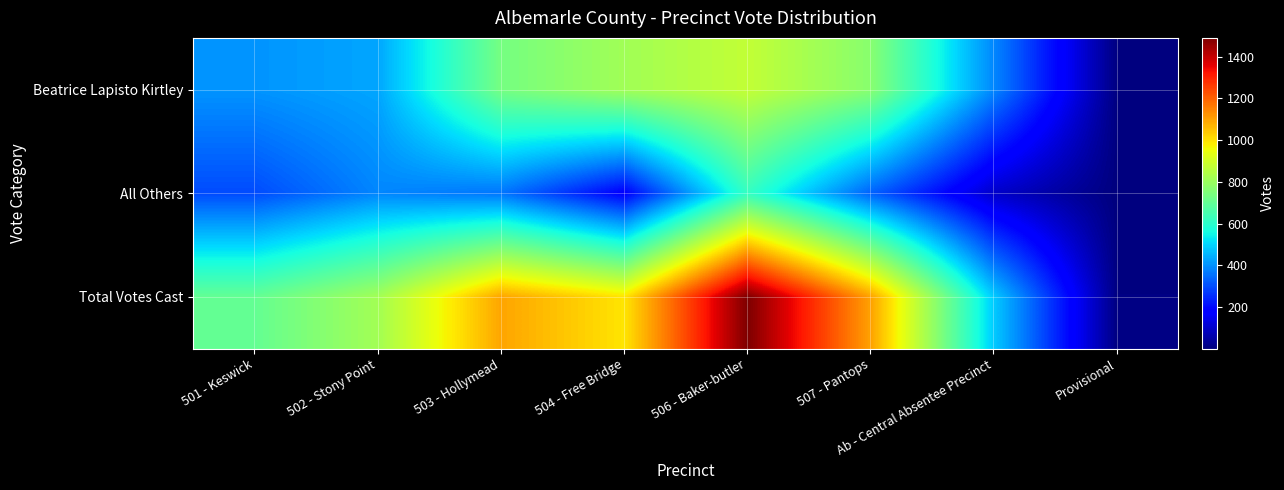

At how many categories does at least one series exceed 494?

6